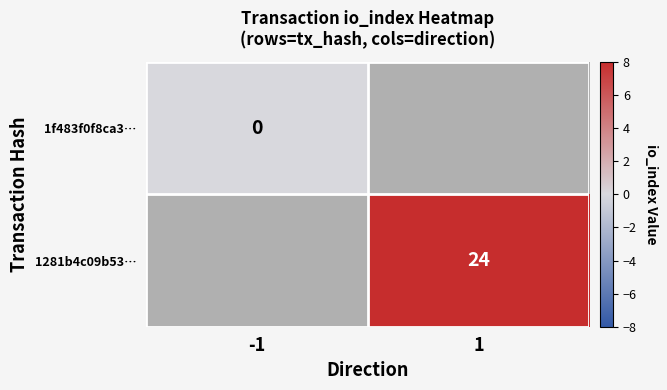

Count the number of categories in the chart.

2